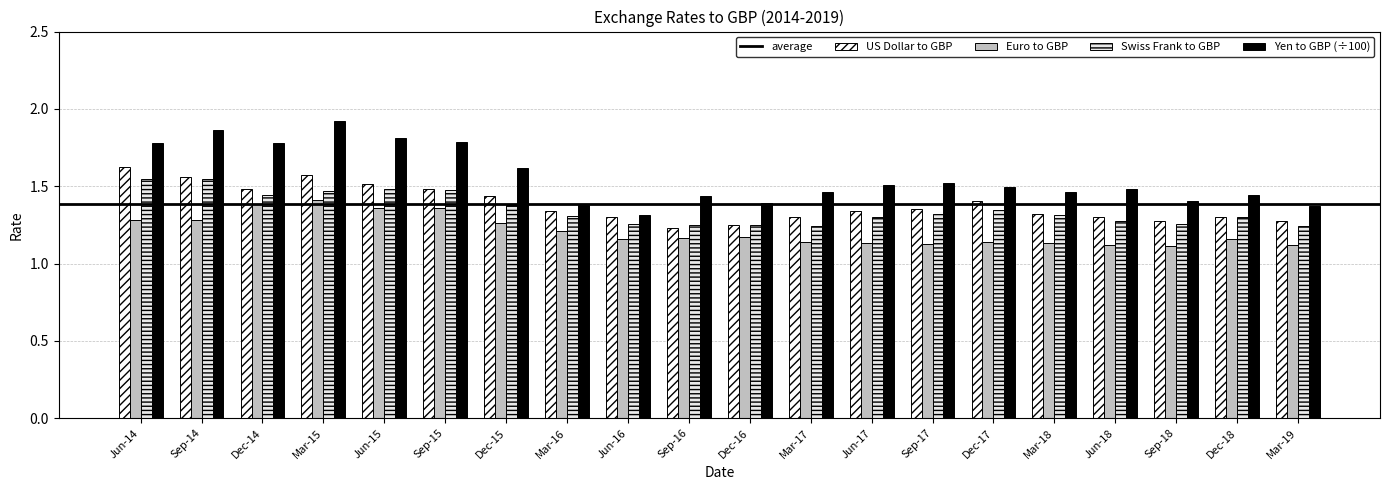

What is the greatest value displayed?

1.9